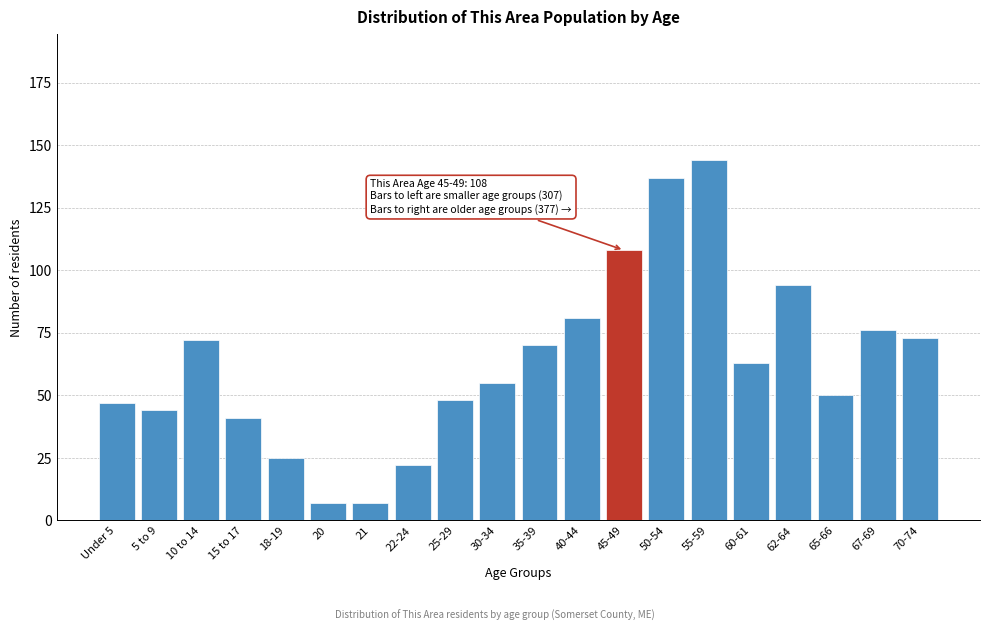

Reading left to right, transcribe all the data shown in this chart.

Under 5=47	5 to 9=44	10 to 14=72	15 to 17=41	18-19=25	20=7	21=7	22-24=22	25-29=48	30-34=55	35-39=70	40-44=81	45-49=108	50-54=137	55-59=144	60-61=63	62-64=94	65-66=50	67-69=76	70-74=73